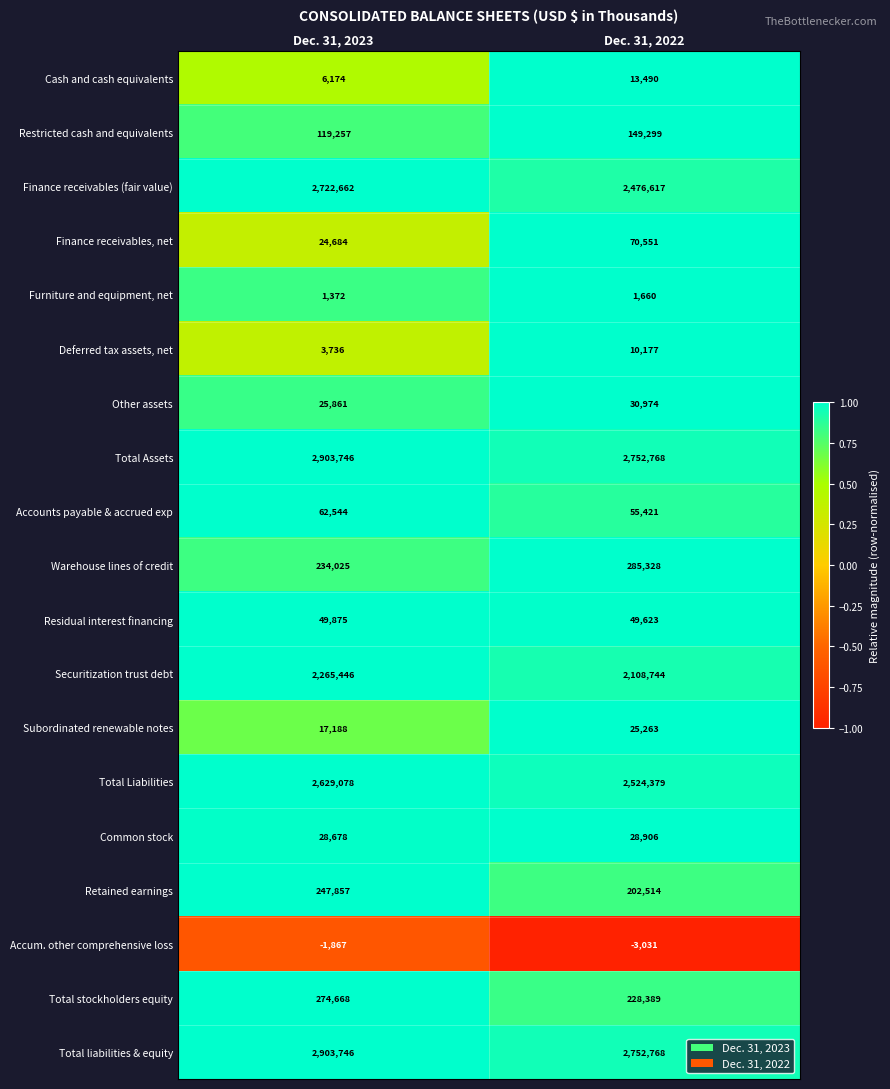

Which series has the widest spread of values?

Finance receivables (fair value)